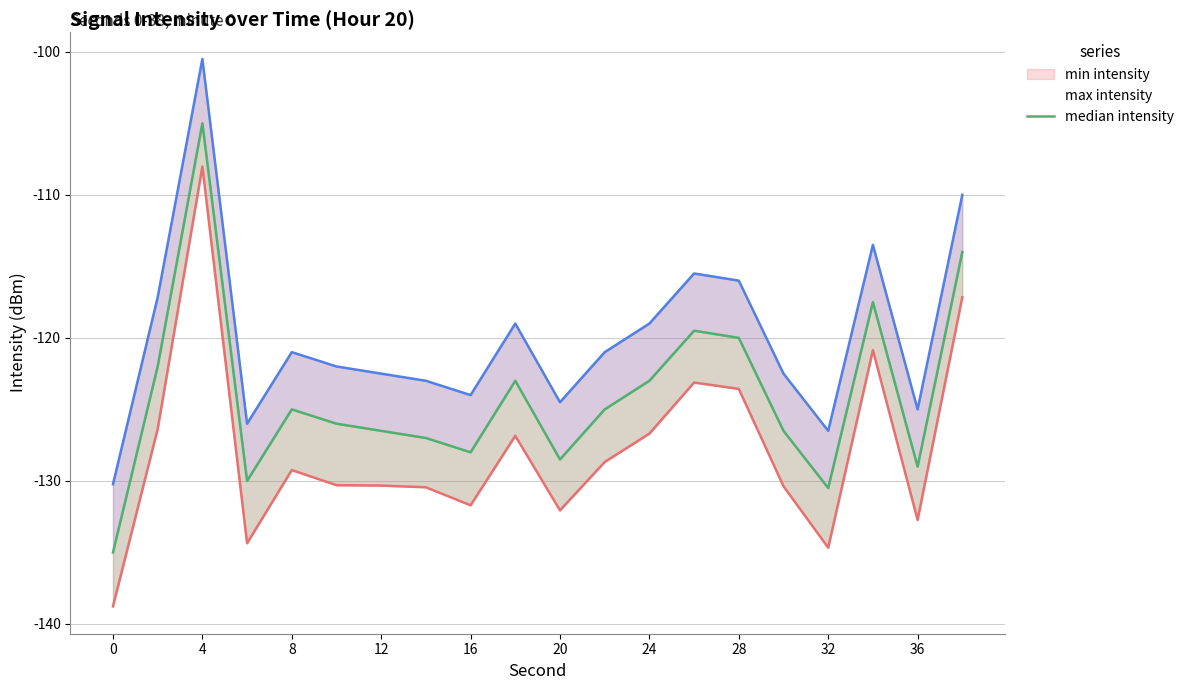

True or false: min intensity and max intensity cross at least once.

False